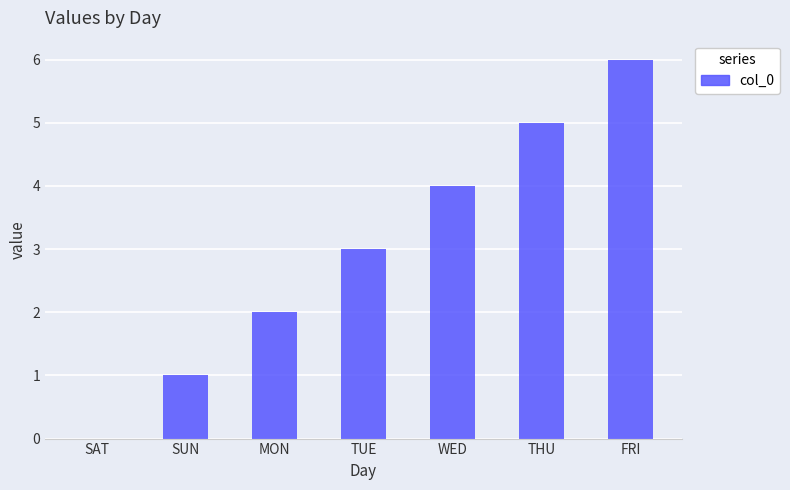

What is the difference between the values at FRI and TUE?

3